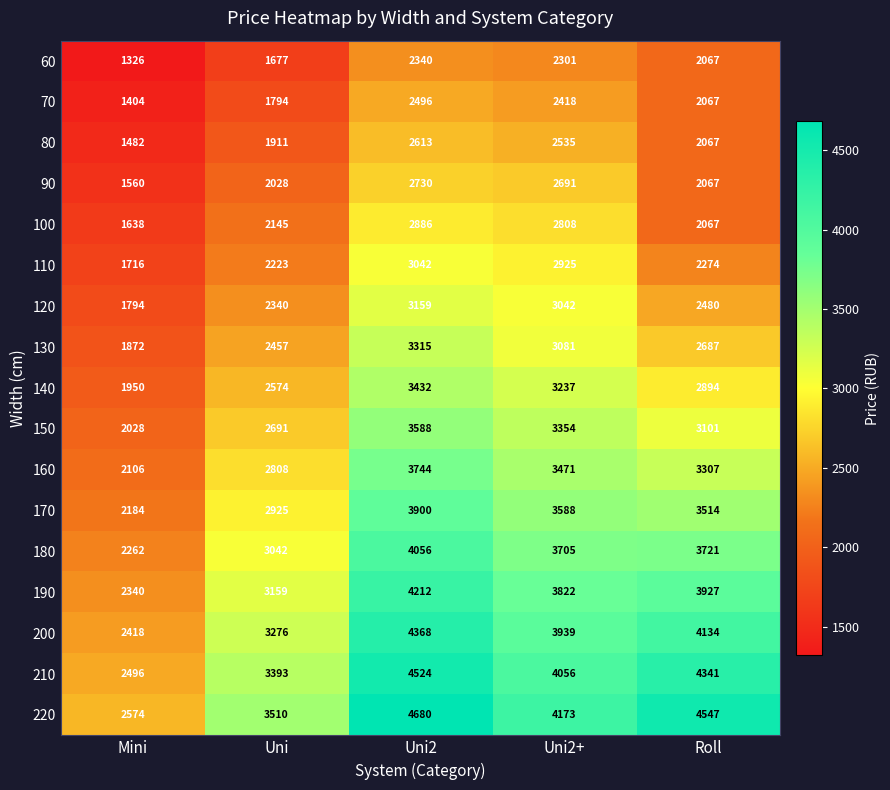

What is the difference between the 120 values at Roll and Uni2+?

562